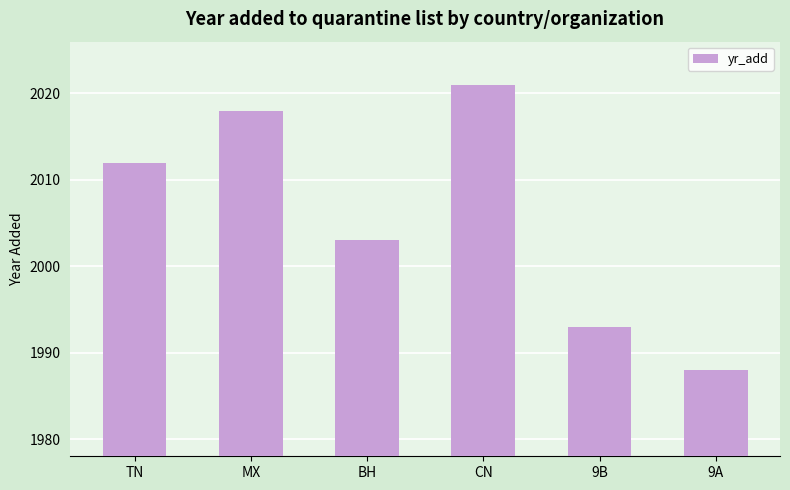

What is the sum of all values?

12035